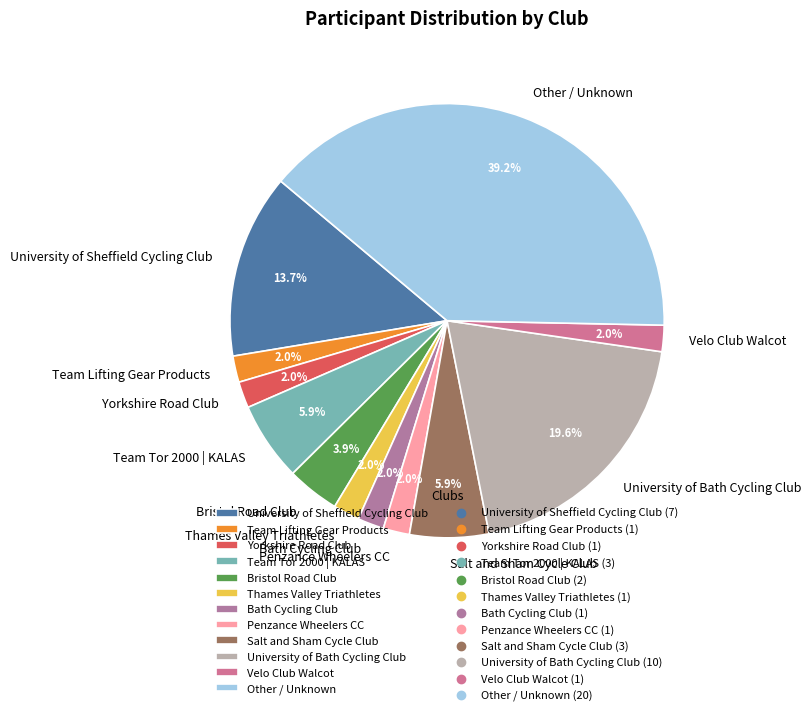

To the nearest percent, what is the average slice percentage?

8%